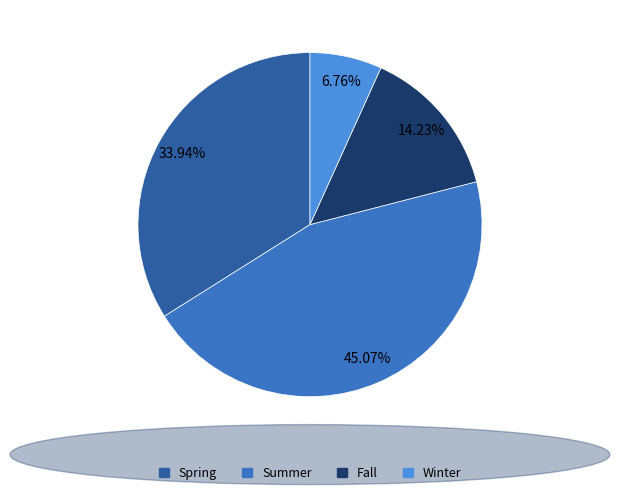

What percentage is the Fall slice, to the nearest percent?

14%